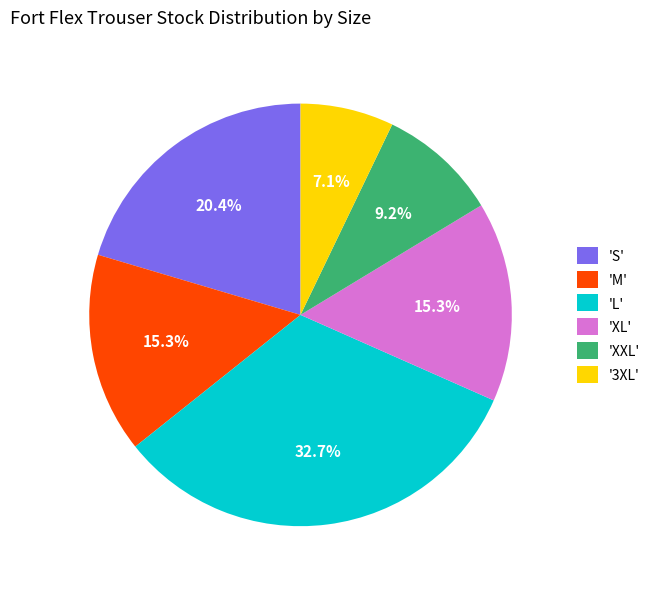

Combined, do '3XL' and 'XXL' account for over 50%?

No